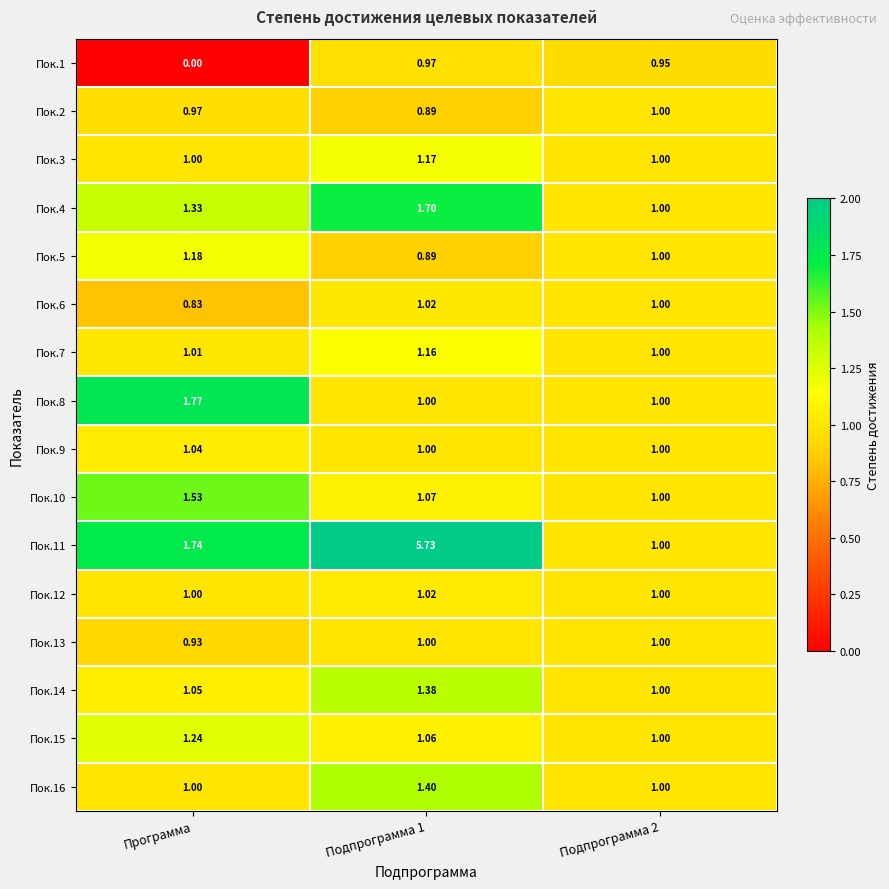

Which category has the lowest value in the Пок.1 series?

Программа